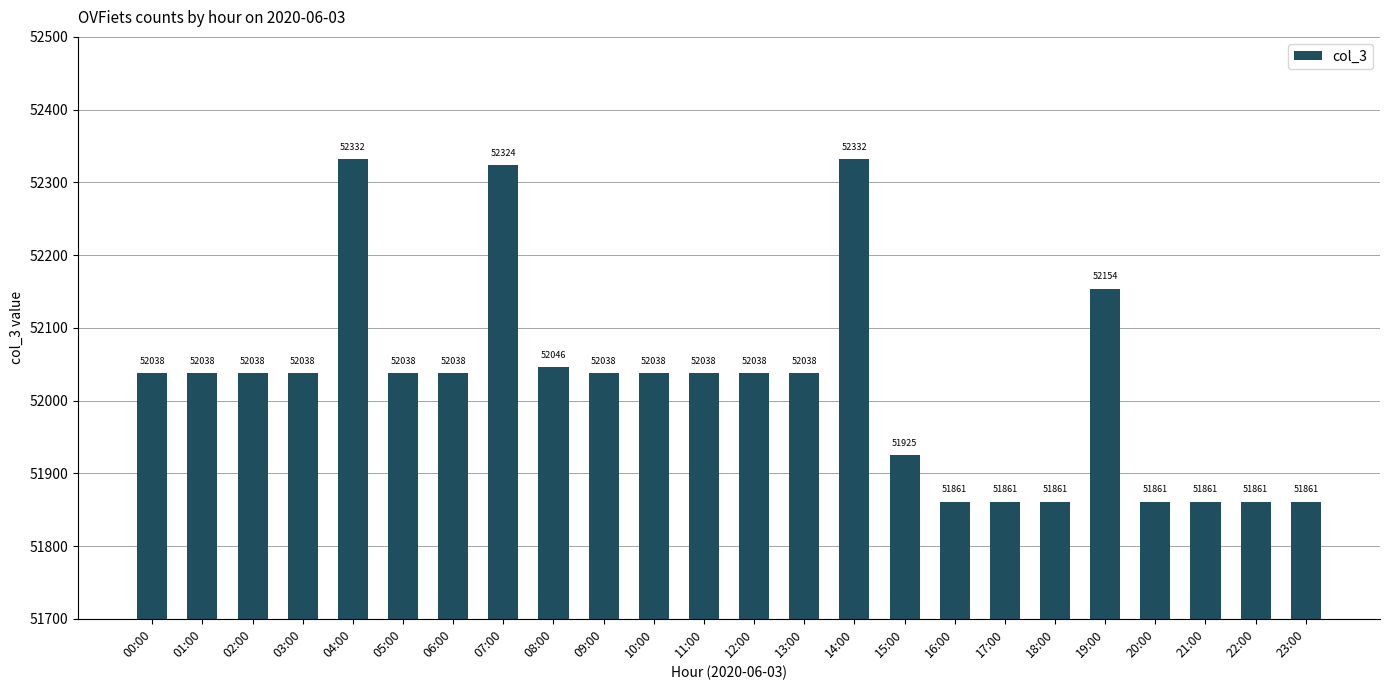

Reading left to right, extract all data points from this chart.

52038	52038	52038	52038	52332	52038	52038	52324	52046	52038	52038	52038	52038	52038	52332	51925	51861	51861	51861	52154	51861	51861	51861	51861